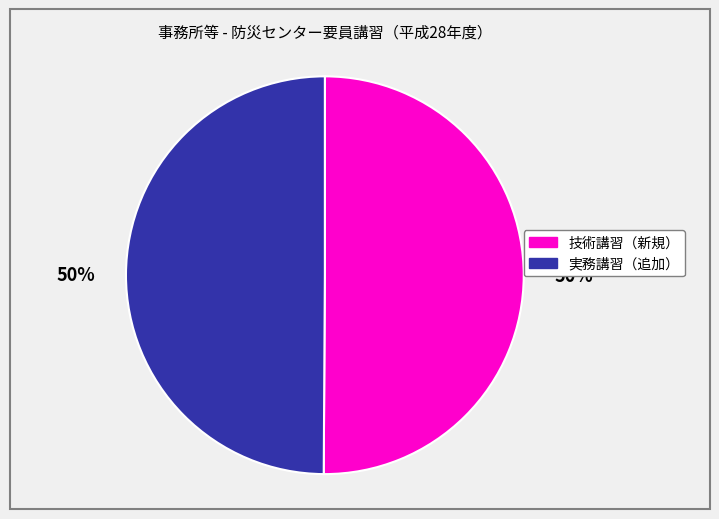

To the nearest percent, what is the combined percentage of 技術講習（新規） and 実務講習（追加）?

100%